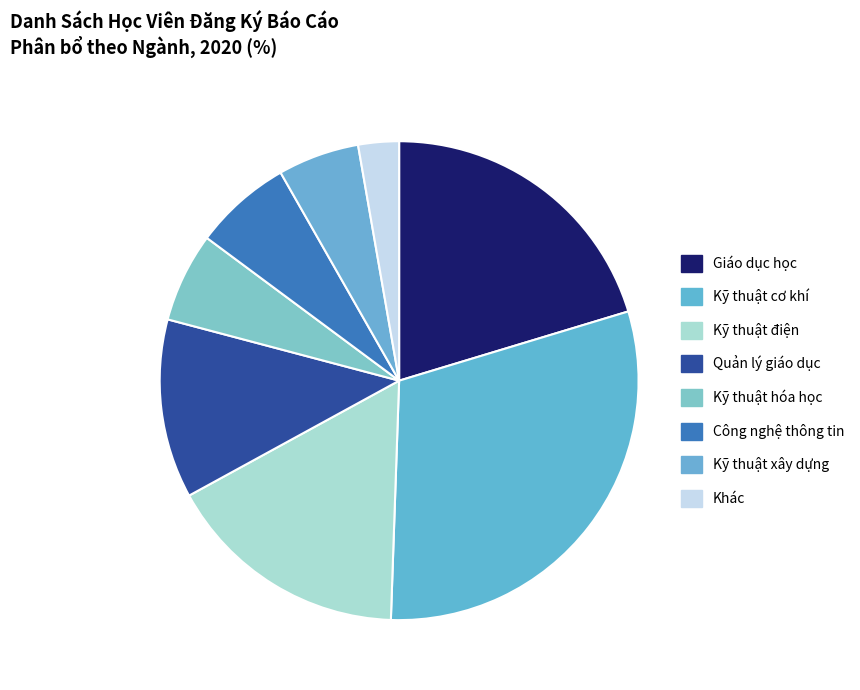

How many segments does this pie chart have?

8